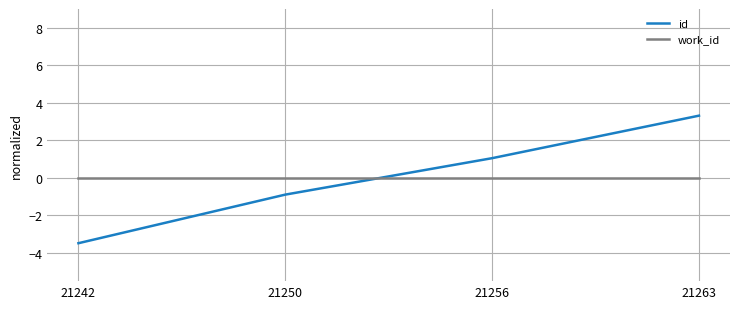

At 21250, list the series in order from smallest to largest.

id, work_id